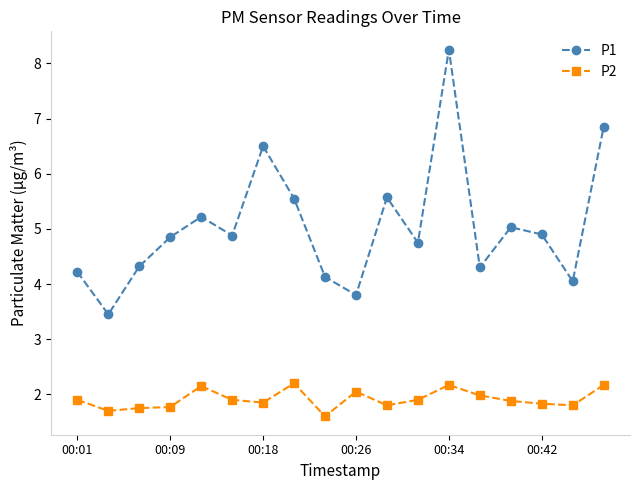

Which series has the largest range (max minus min)?

P1